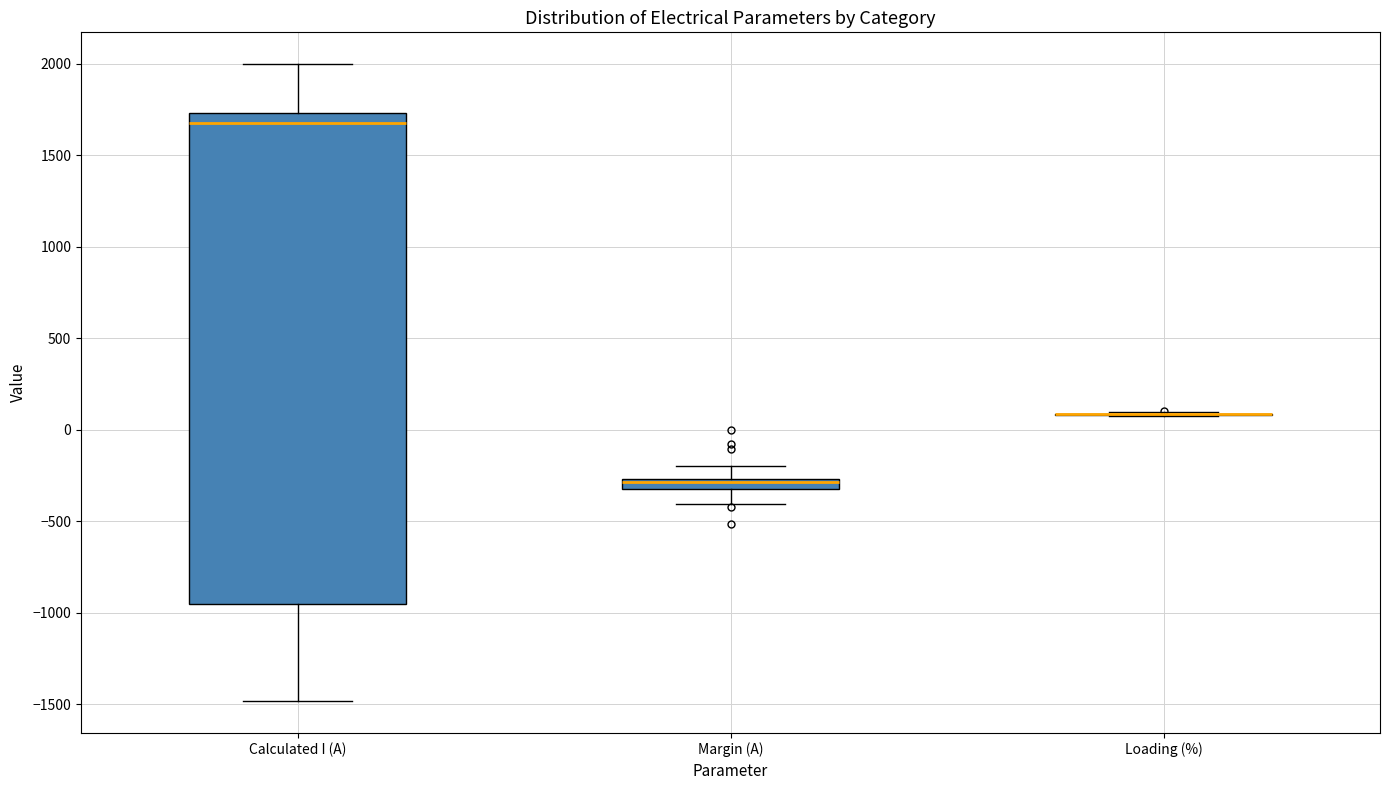

Where does the lower whisker of the box for Margin (A) end on the y-axis? The values are not printed on the chart, so give them approximately, as read against the axis.

-400